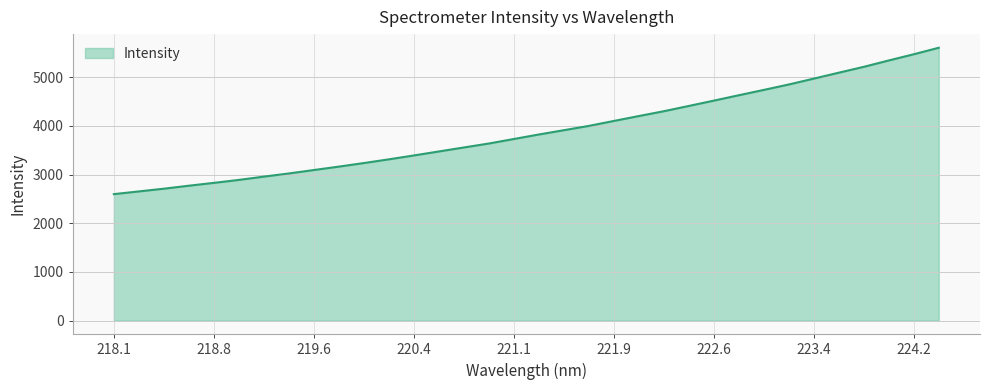

What is the difference between the maximum and minimum values?

3008.0